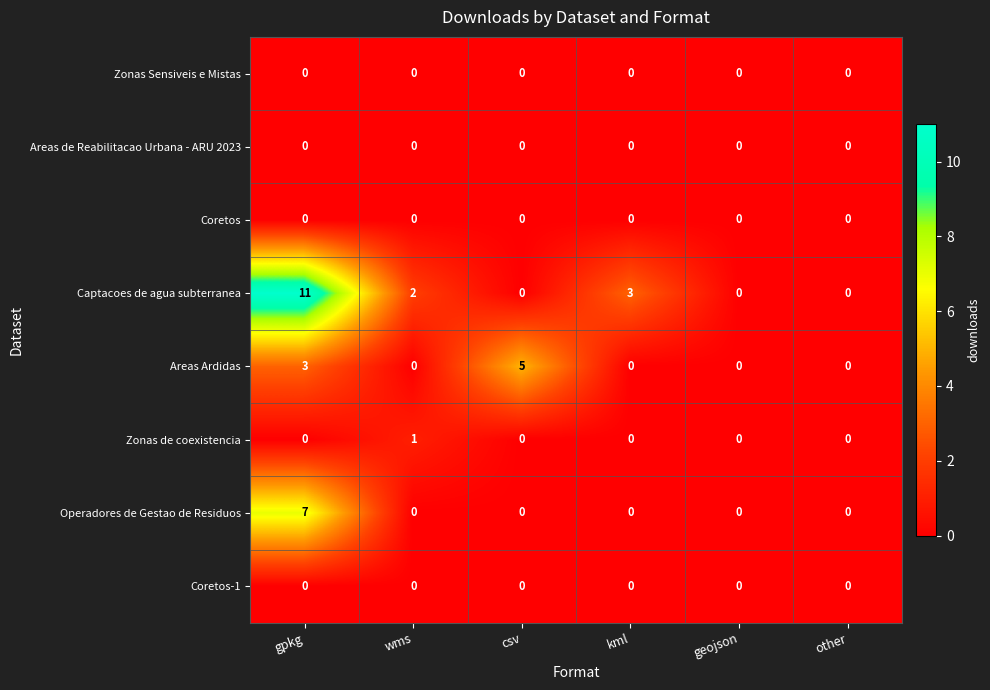

What is the maximum value shown in the chart?

11